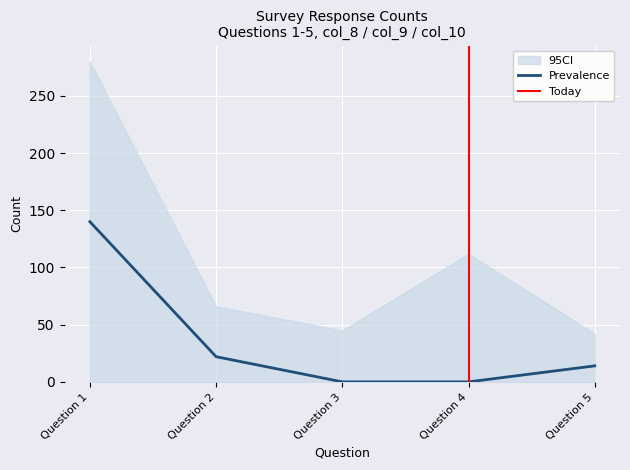

True or false: col_10 has a value of 14 at Question 5.

True